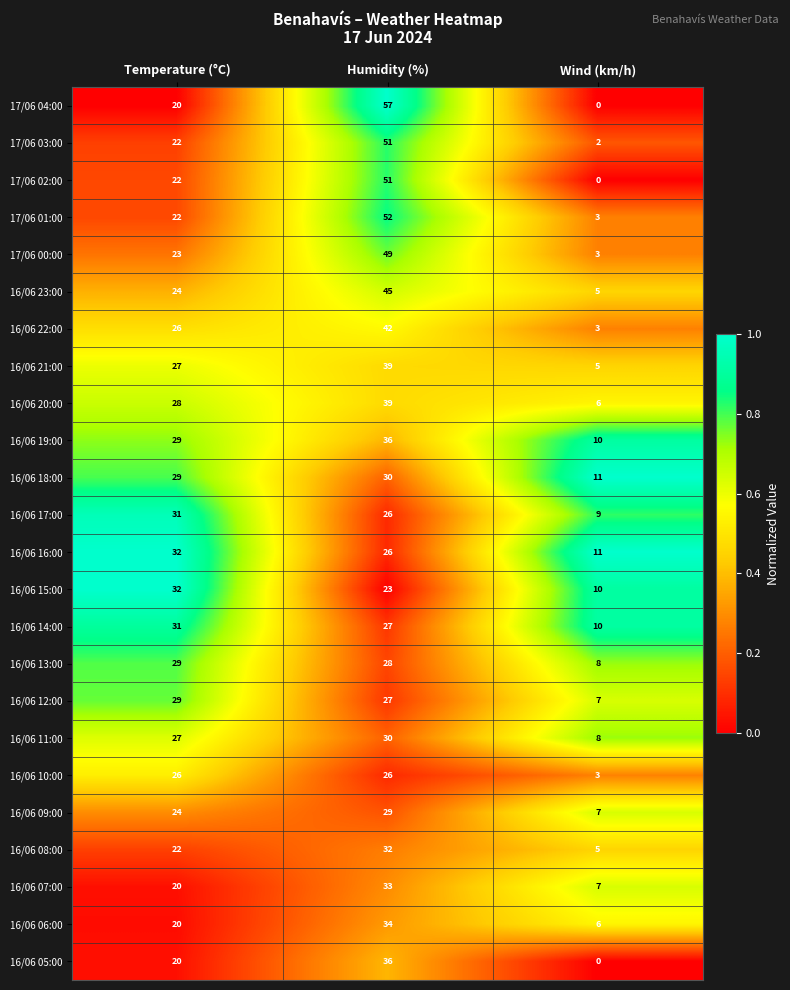

Is the value of 16/06 22:00 at Humidity (%) greater than the value of 17/06 00:00 at Humidity (%)?

No